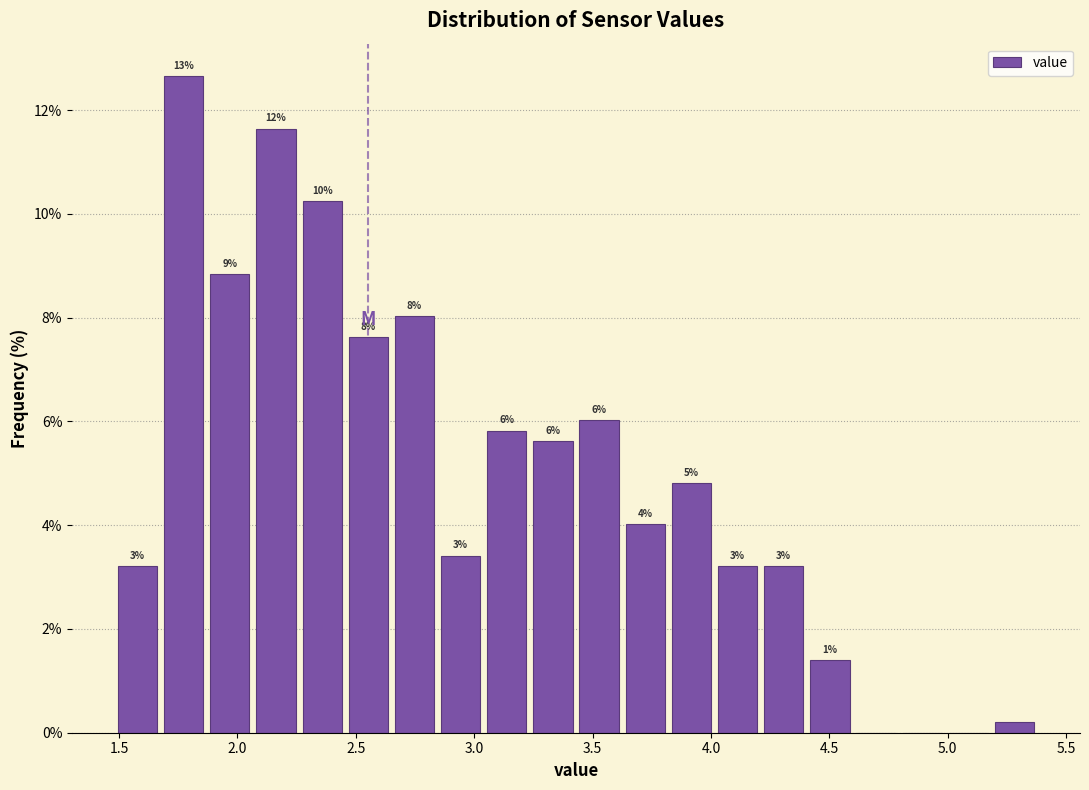

Around what value on the x-axis is the tallest bar? Give the approximate position of its centre, as read against the axis.

1.75